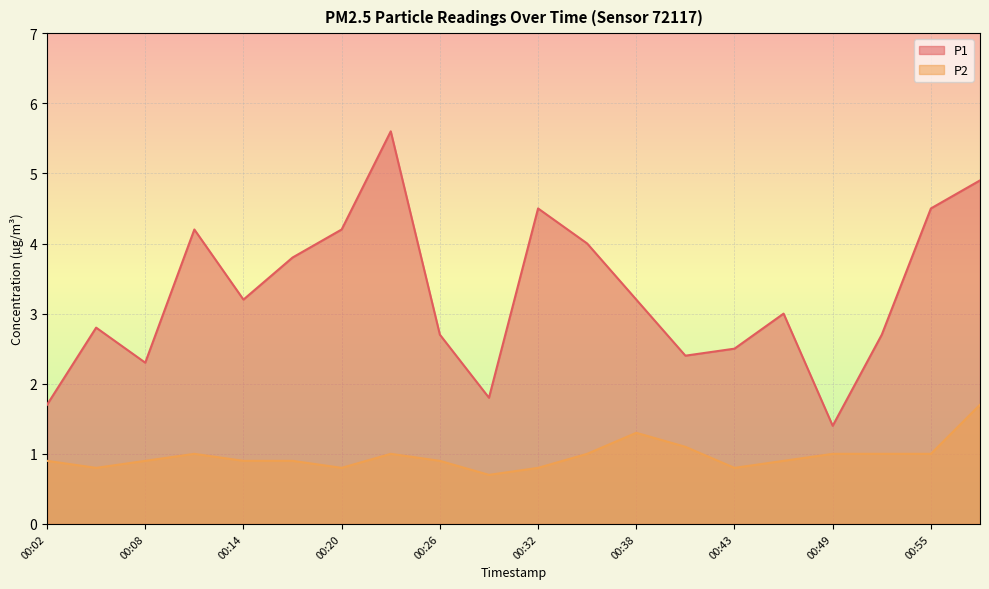

List the series in order of their overall mean, highest first.

P1, P2